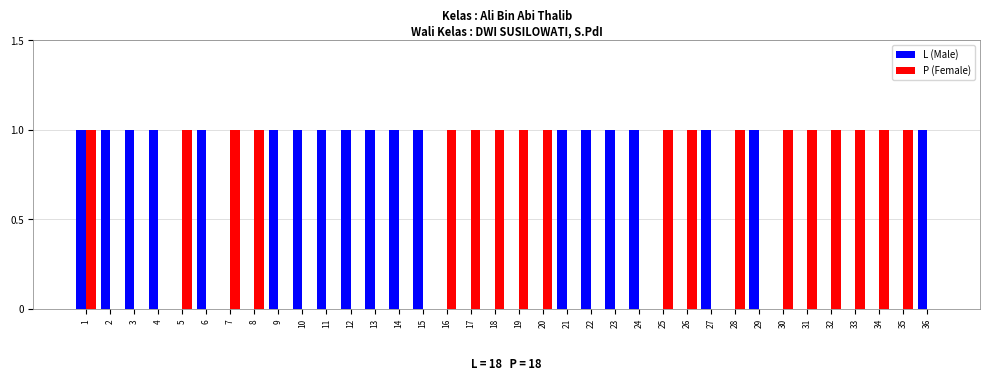

Is the value of L (Male) at 6 greater than the value of P (Female) at 15?

Yes